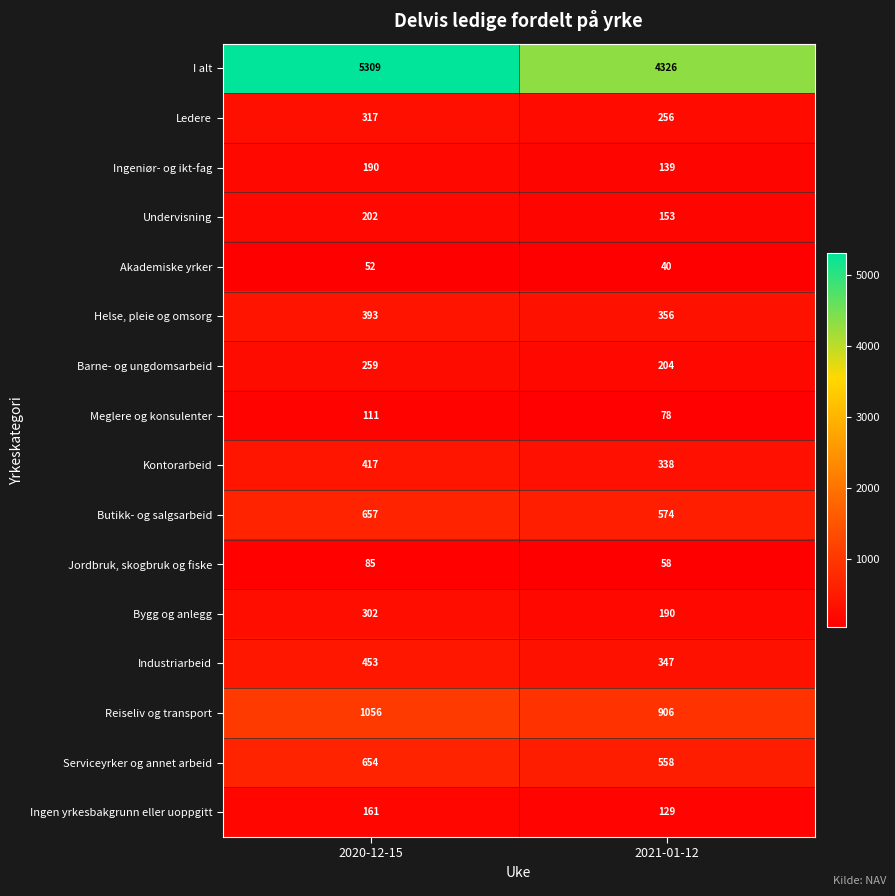

What is the maximum value shown in the chart?

5309